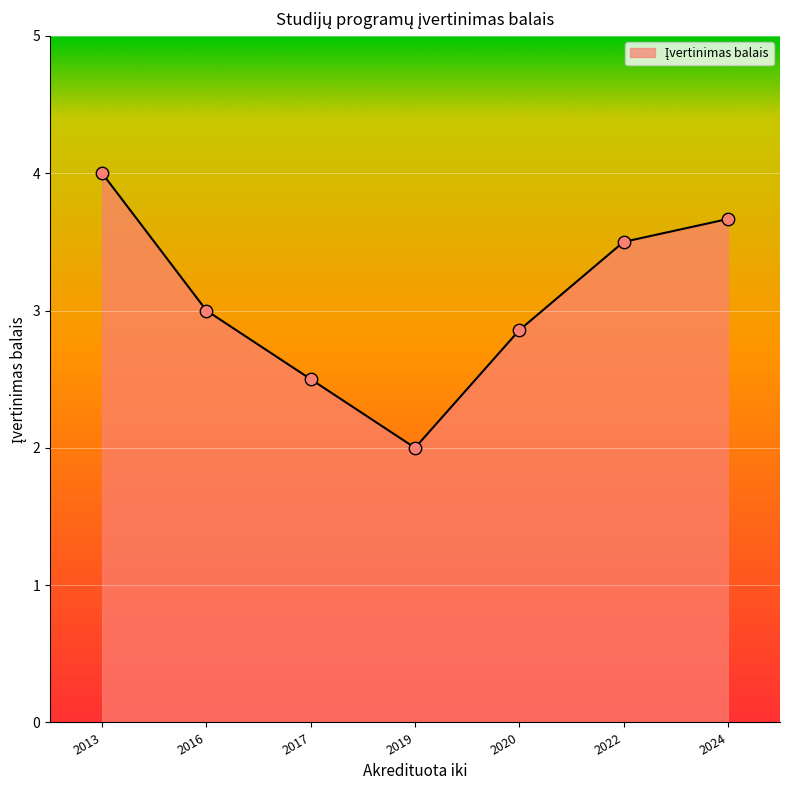

What is the change in value from 2019 to 2022?

+1.5